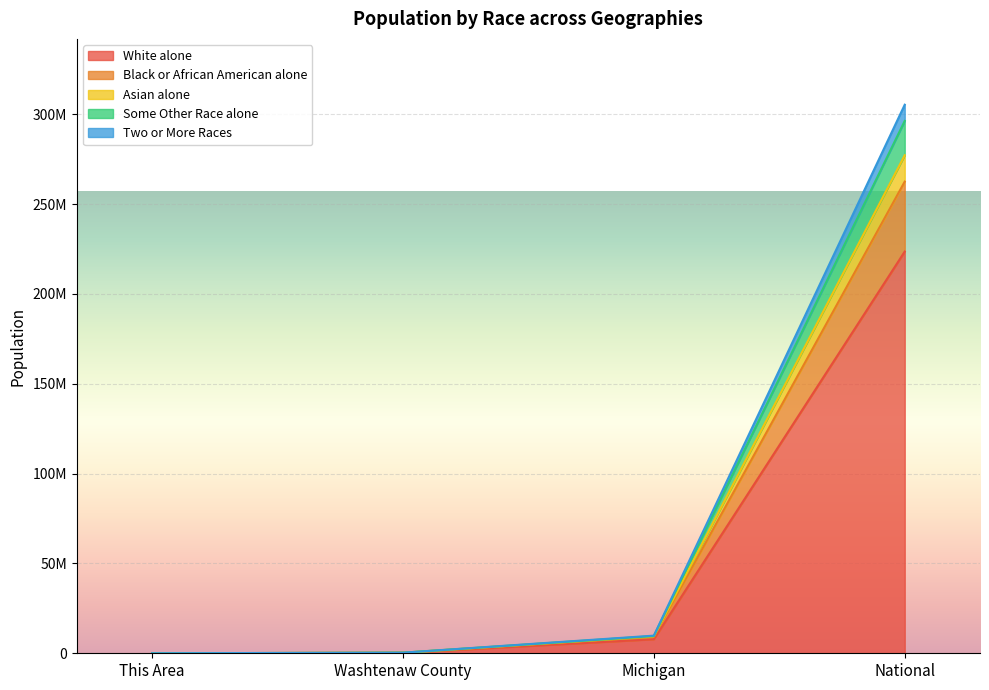

True or false: Asian alone and White alone cross at least once.

False